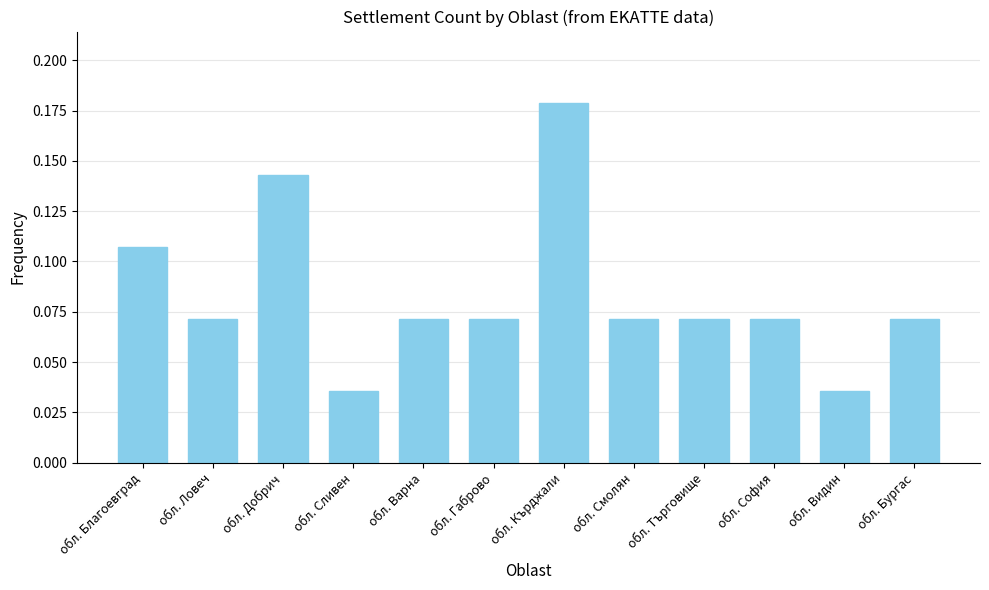

What is the label of the 5th bar from the right?

обл. Смолян